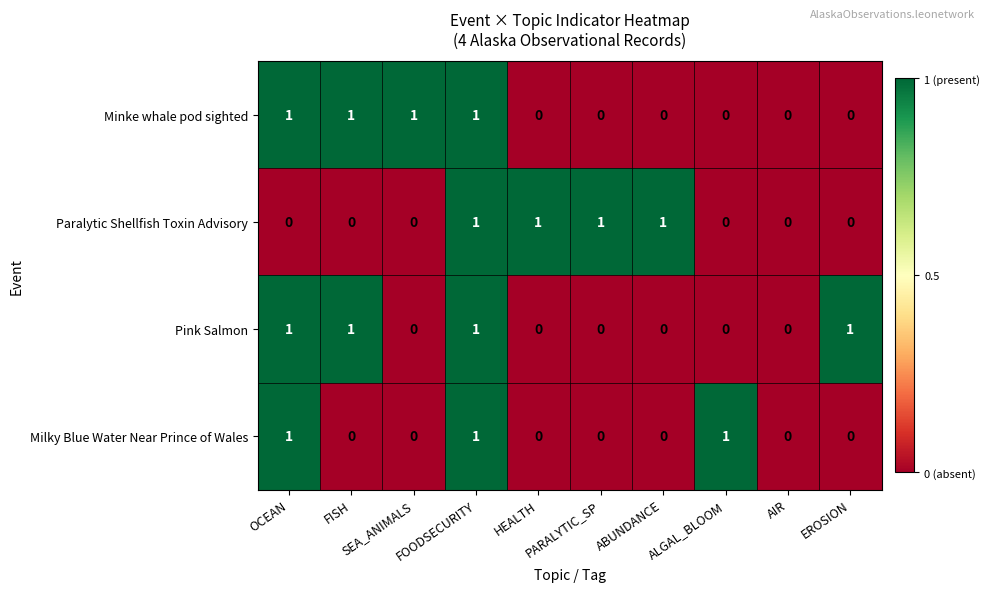

Count the Minke whale pod sighted values in the range 0 to 1.

10